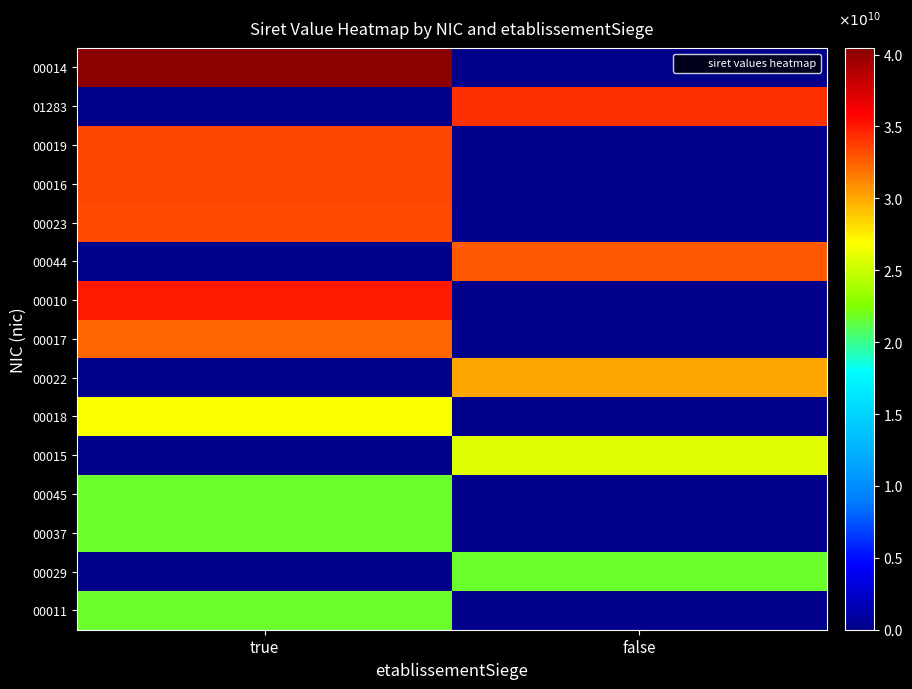

Which label corresponds to the largest value in the chart?

true